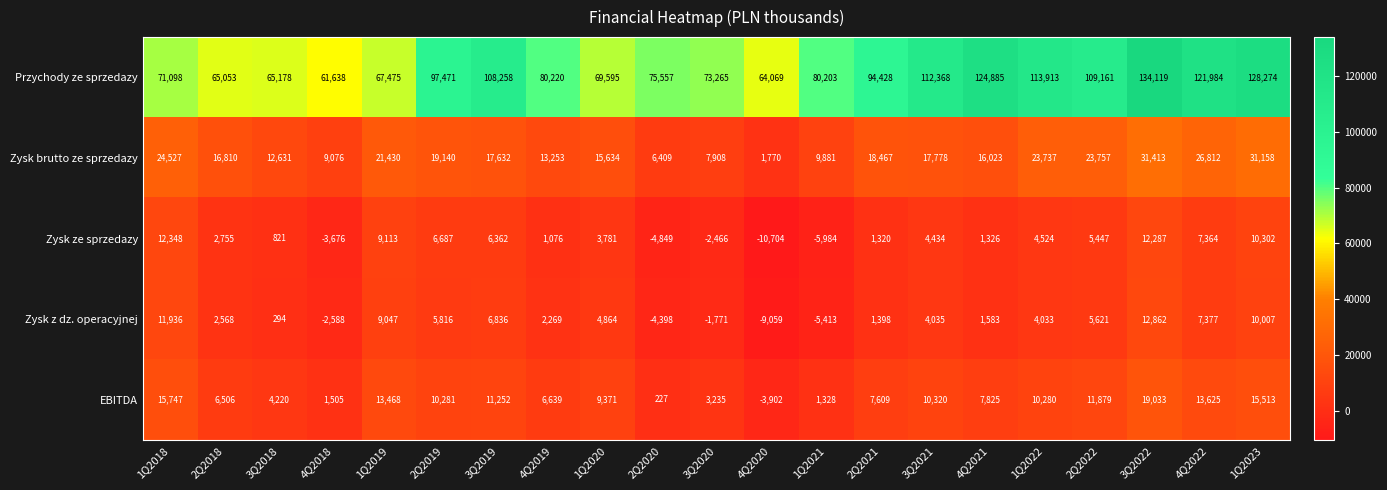

What is the difference between the second highest and minimum values in the Zysk brutto ze sprzedazy series?

29388